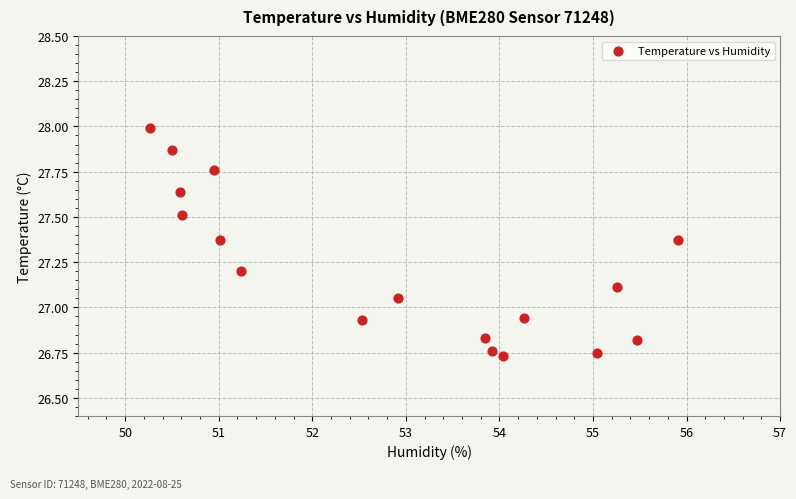

What is the range of X values (max minus min)?

5.6